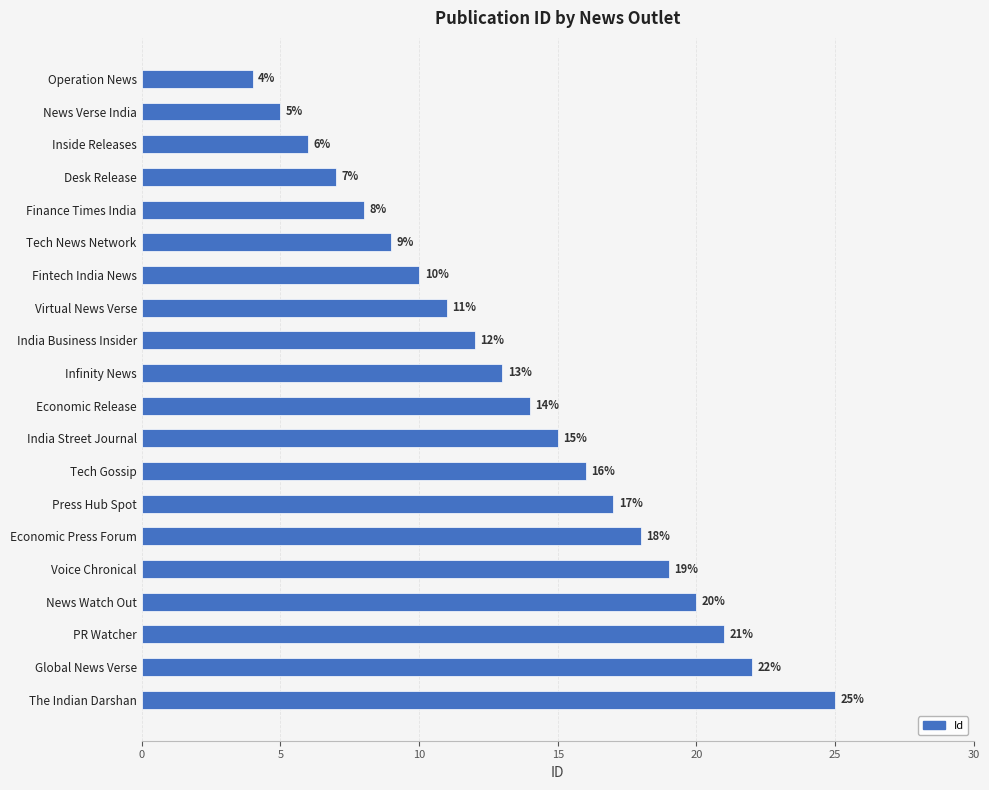

Where is the data nearest to the value 14?

Economic Release